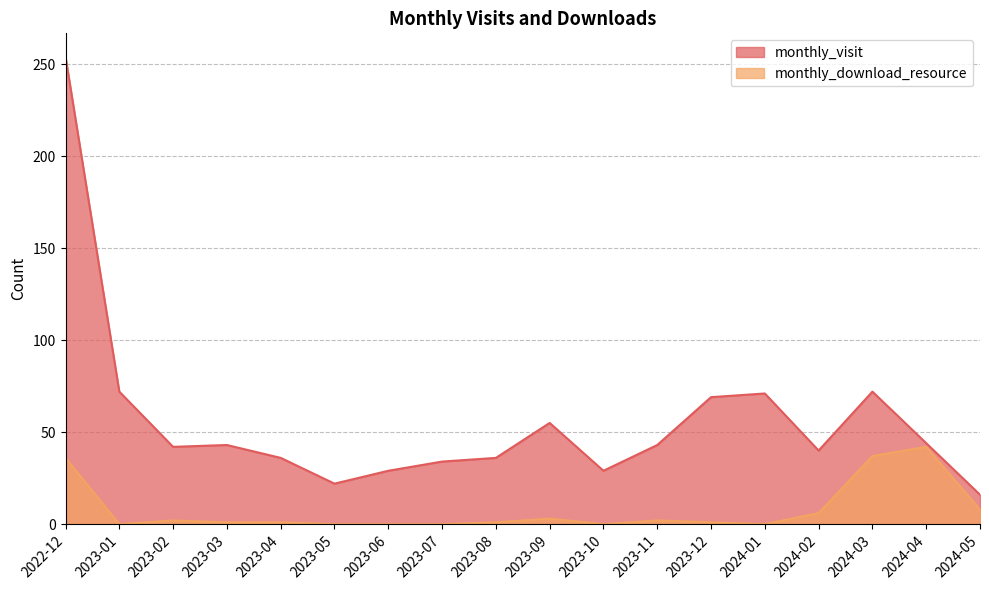

Is it true that monthly_visit equals 38 at 2023-06?

False